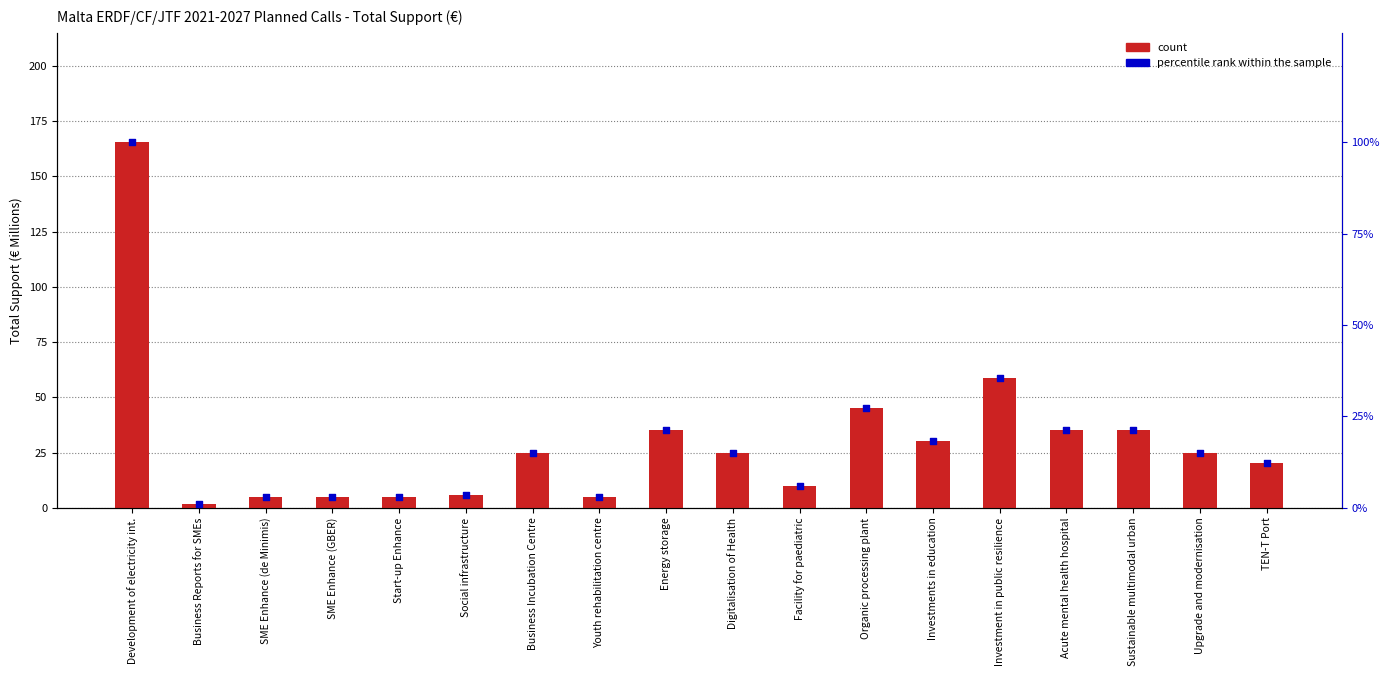

Which series reaches the minimum Y coordinate?

percentile rank within the sample